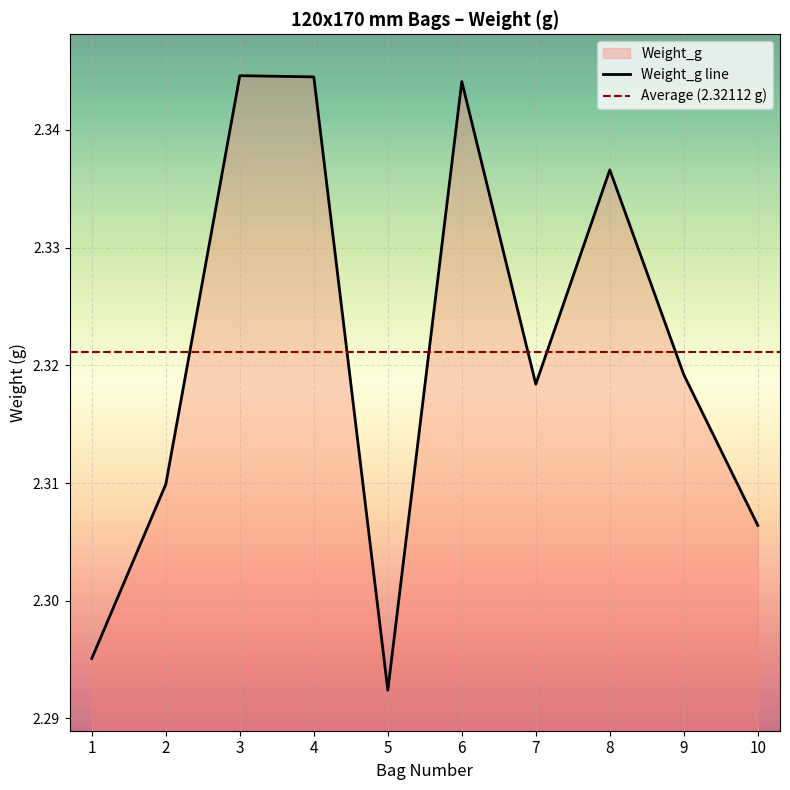

What is the greatest value displayed?

2.3